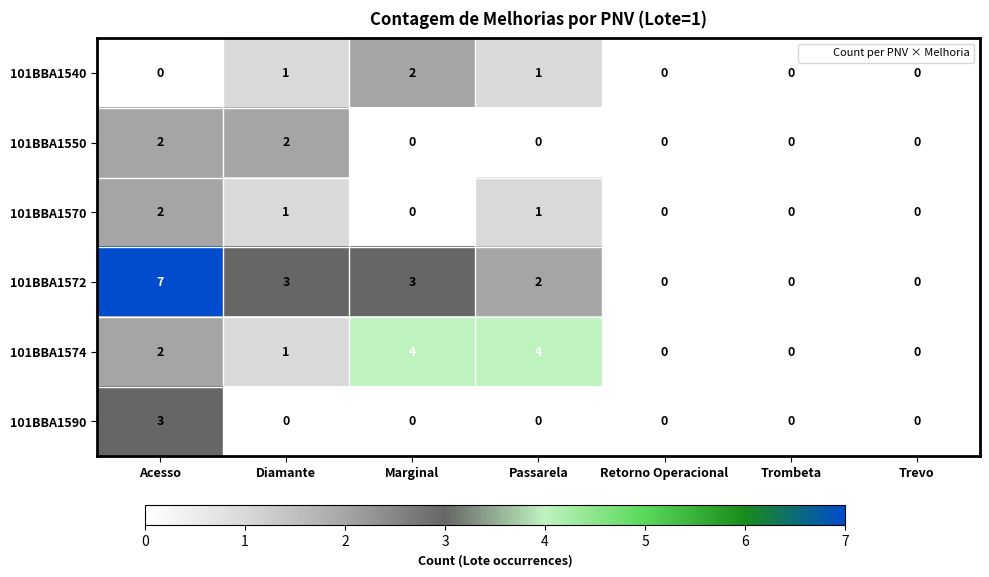

Between Diamante and Trombeta, which series saw the biggest shift?

101BBA1572